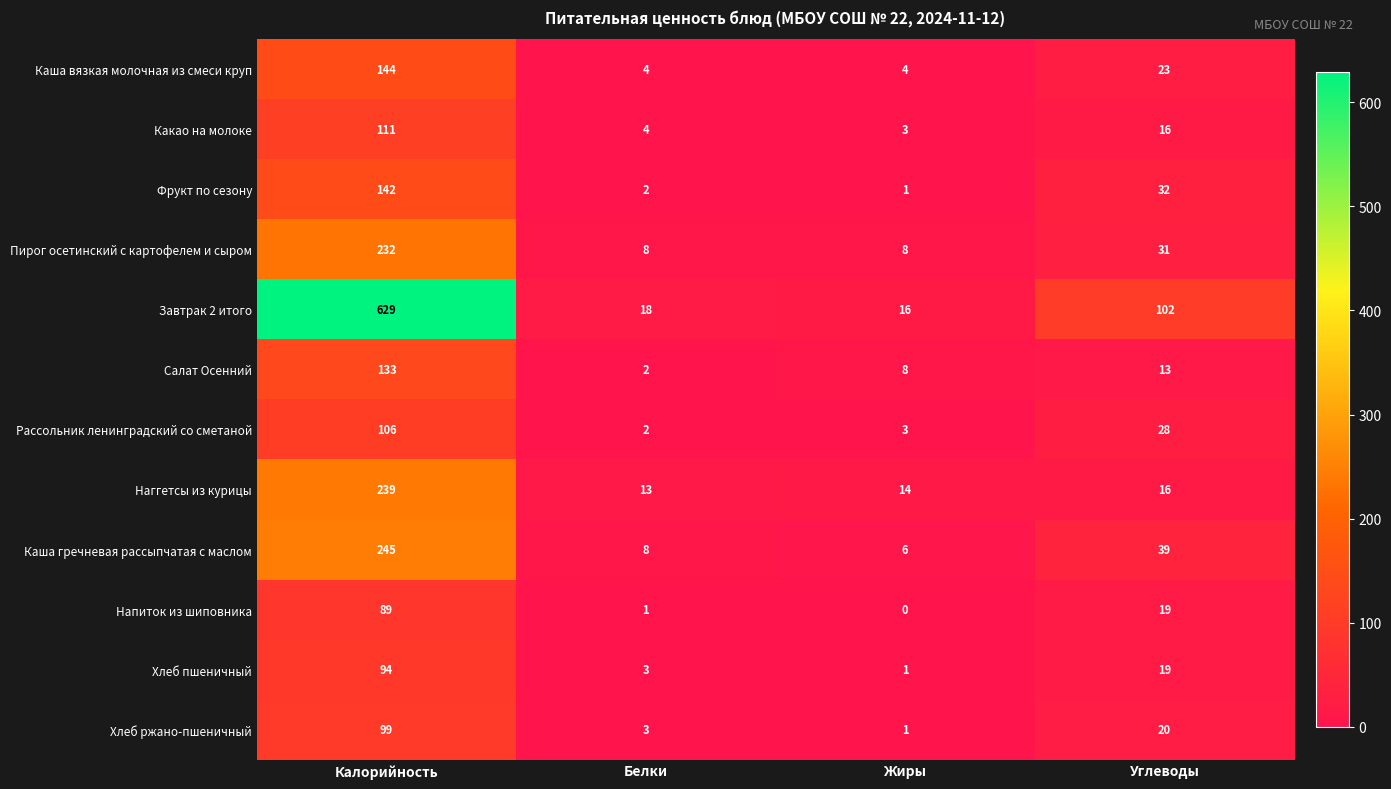

What is the difference between the highest and lowest values at Белки?

17